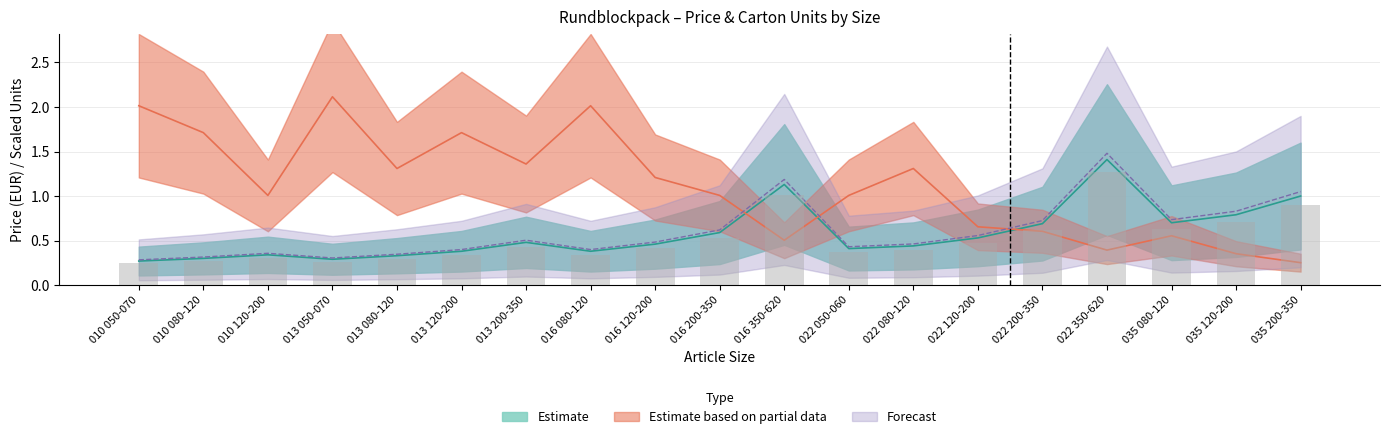

Which series has the largest total across all categories?

Estimate based on partial data